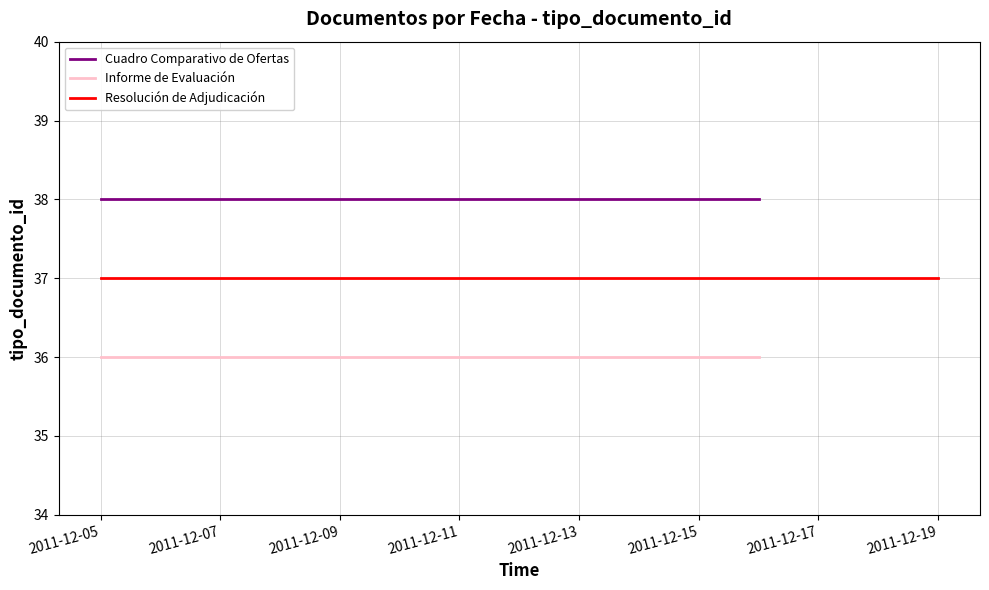

At how many categories does at least one series exceed 37?

2